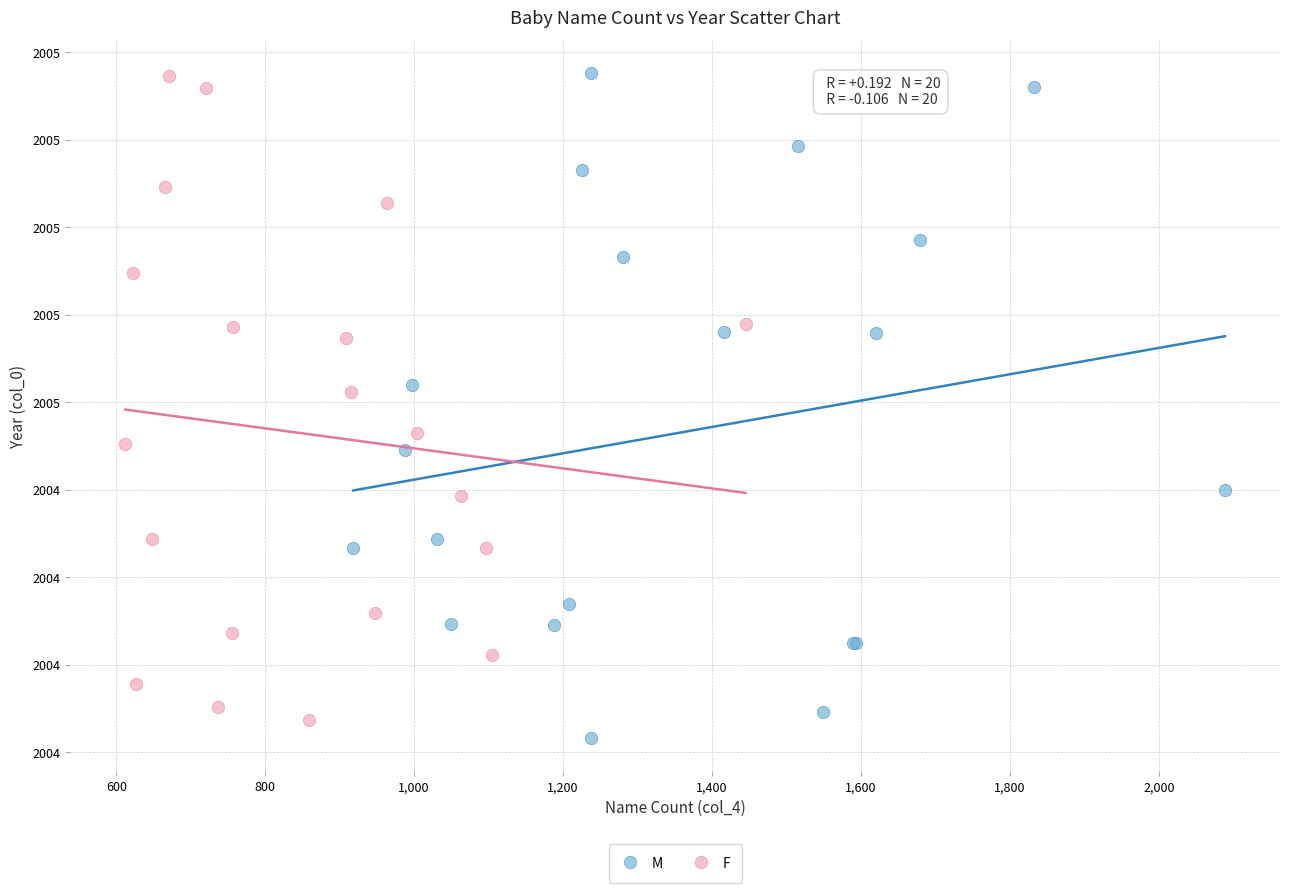

What are all the series names shown in the legend?

M, F